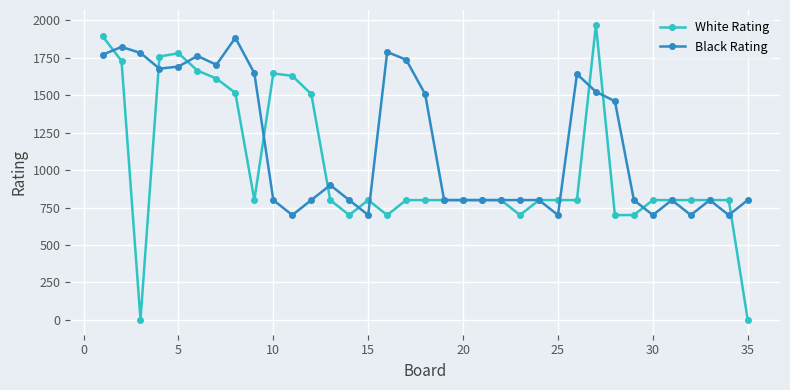

Which series has the largest range (max minus min)?

White Rating